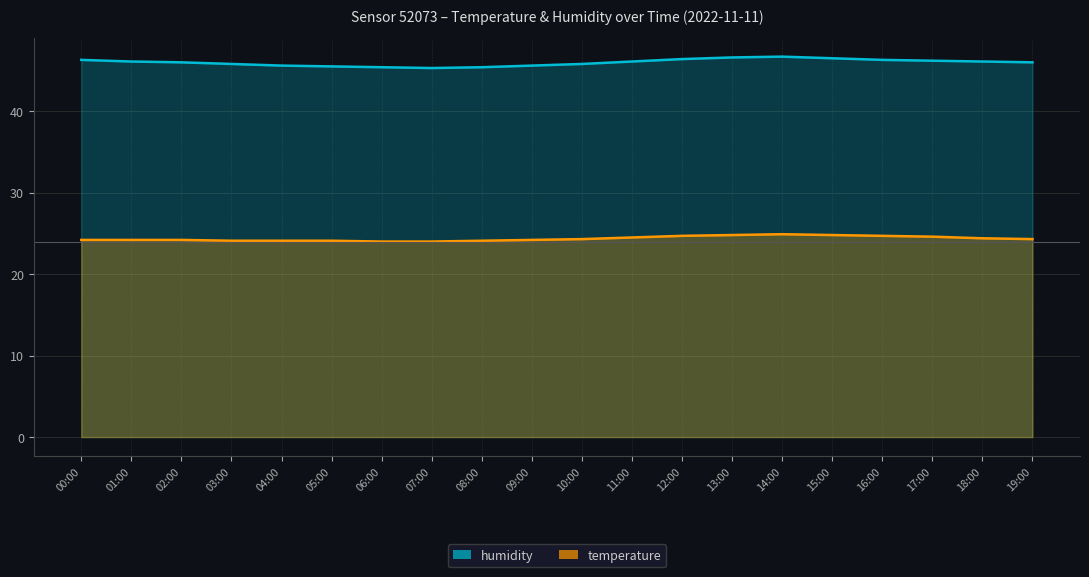

The value of temperature at 14:00 is 13.9. True or false?

False